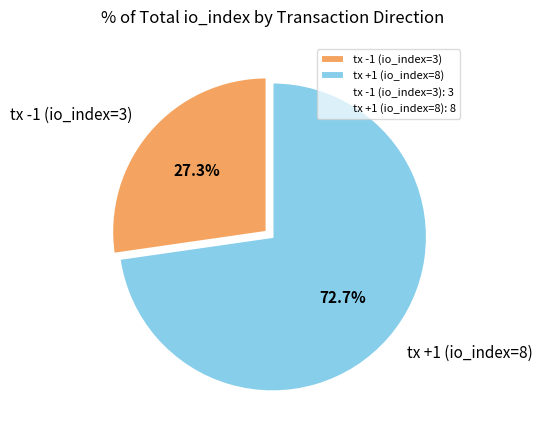

To the nearest percent, what percentage of the pie is tx +1 (io_index=8)?

73%